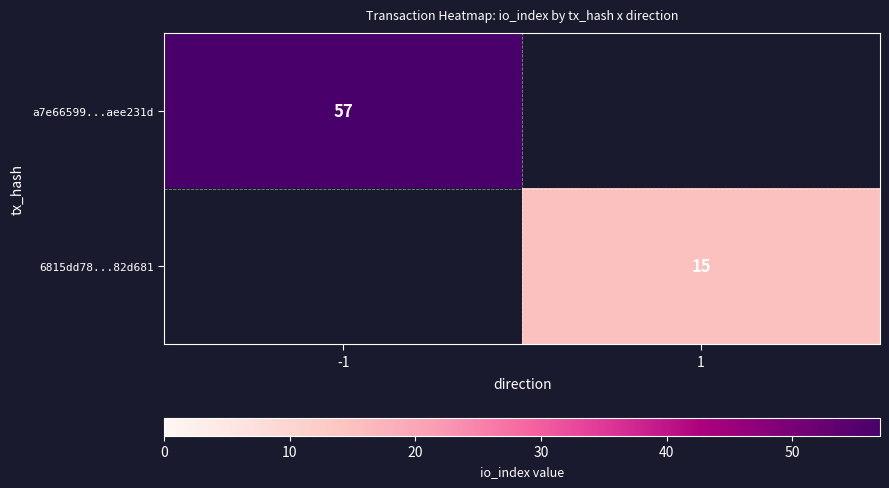

Is it true that a7e66599...aee231d equals 90 at -1?

False